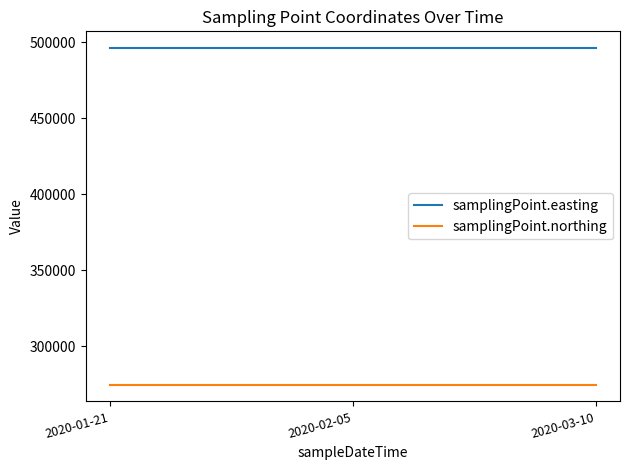

Is it true that samplingPoint.northing equals 274660 at 2020-02-05?

True